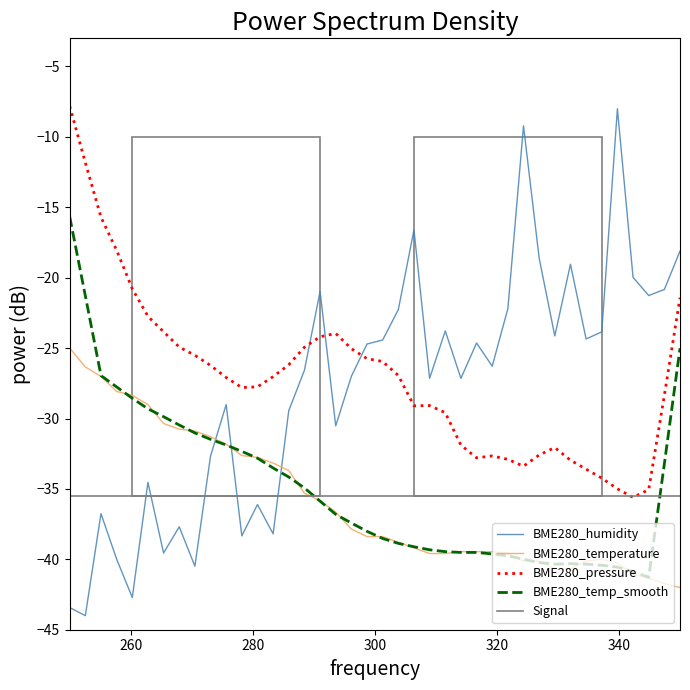

True or false: BME280_temperature and BME280_humidity cross at least once.

True